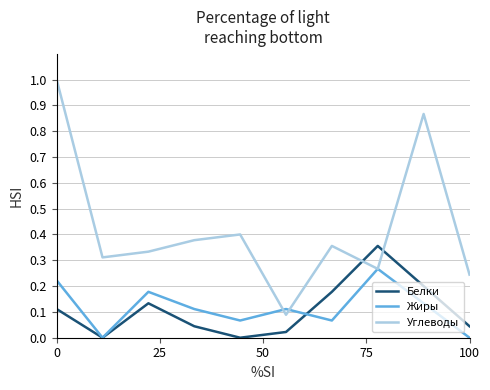

List the series in order of their peak value, lowest first.

Жиры, Белки, Углеводы